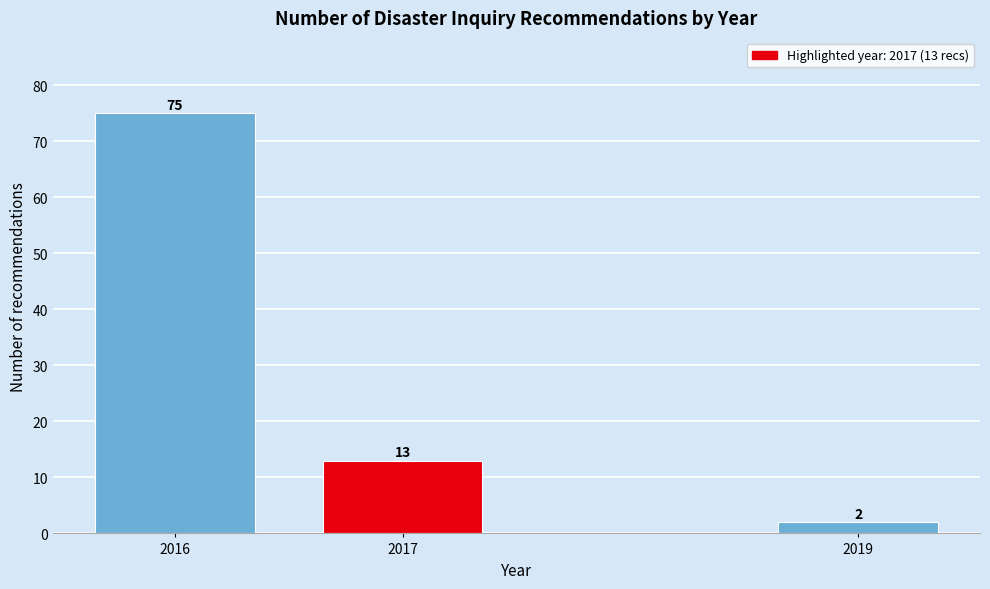

Reading left to right, transcribe all the data shown in this chart.

75	13	2